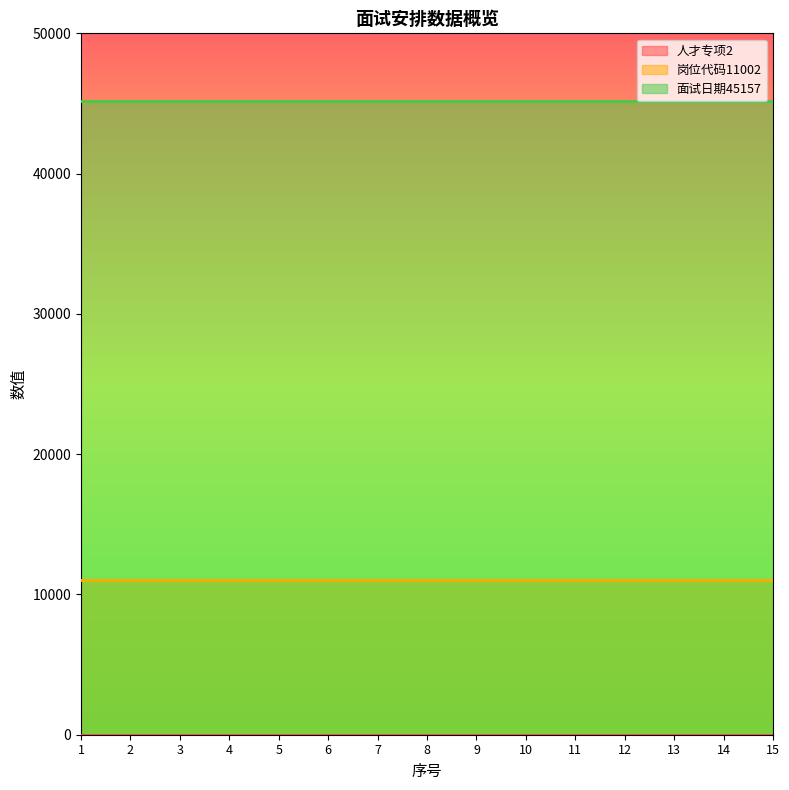

The value of 面试日期45157 at 5 is 73749. True or false?

False